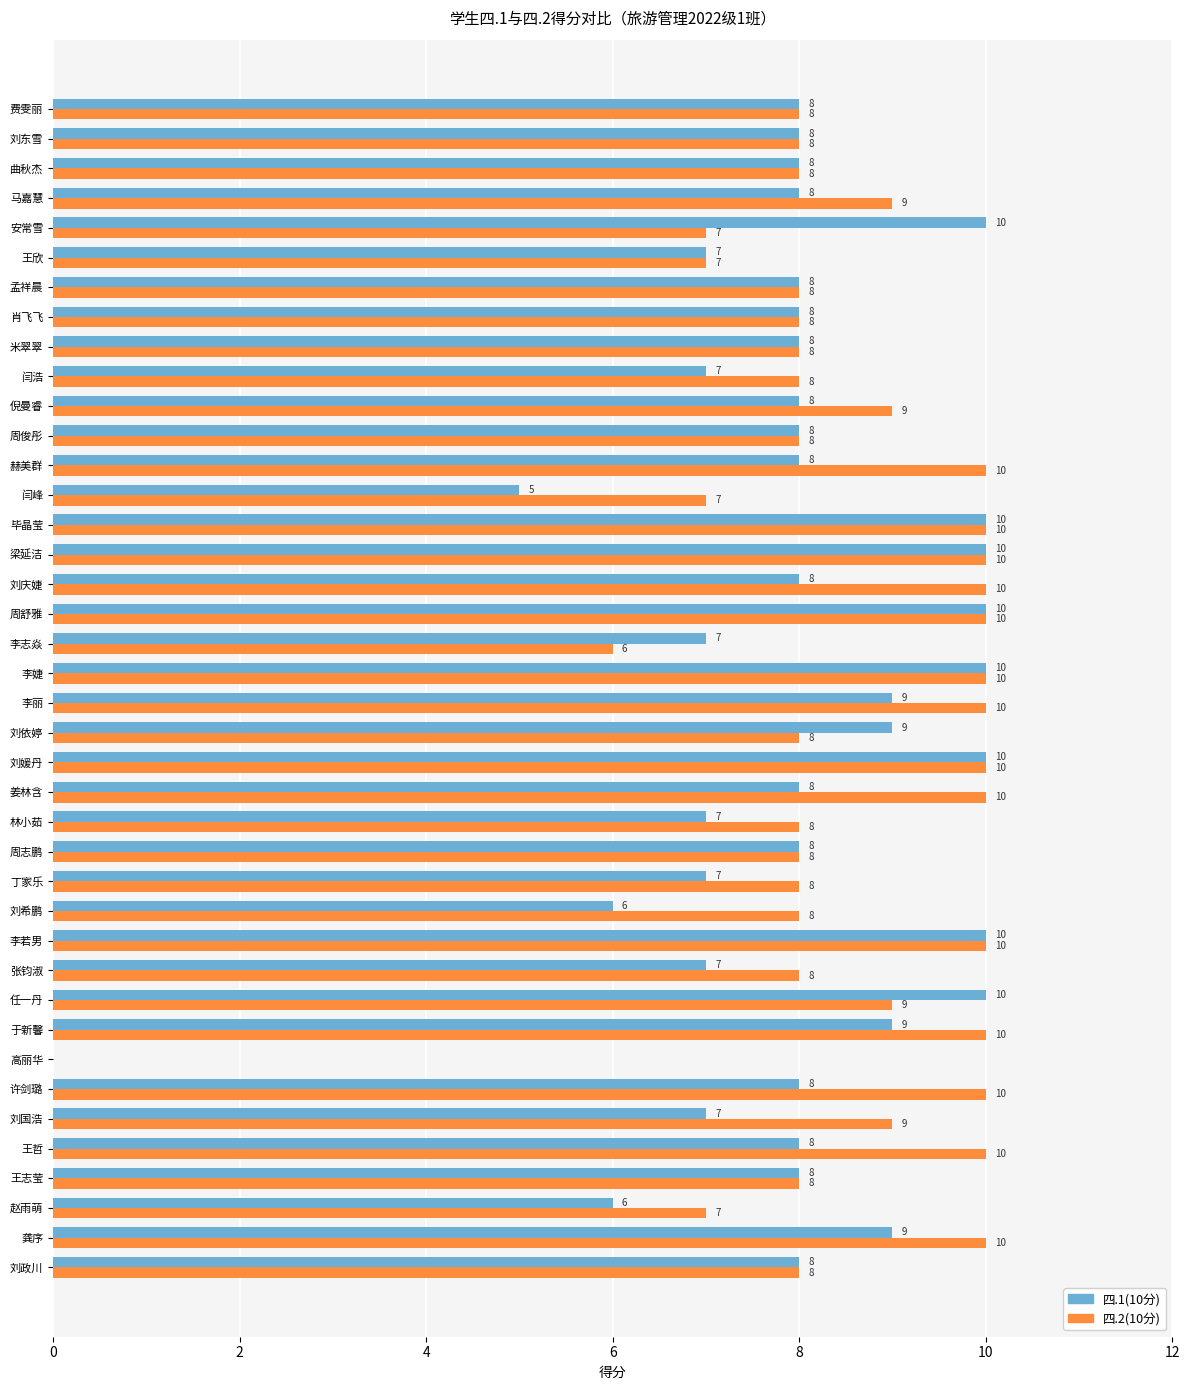

Is the value of 四.2(10分) at 李志焱 greater than the value of 四.1(10分) at 倪曼睿?

No